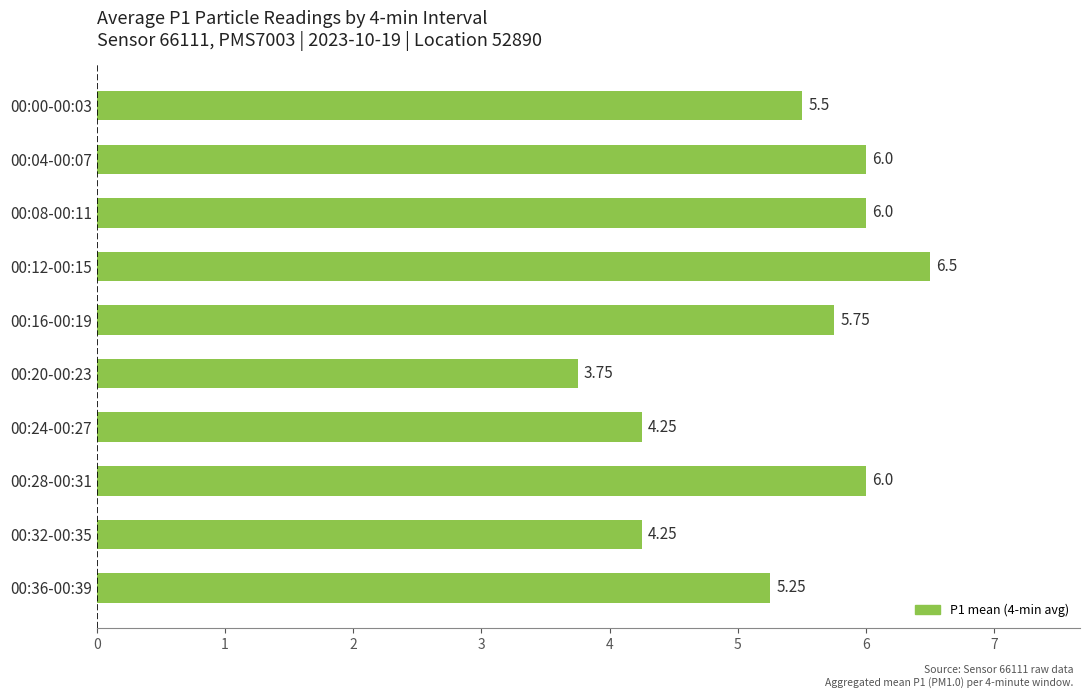

Count the number of values greater than 5.

7